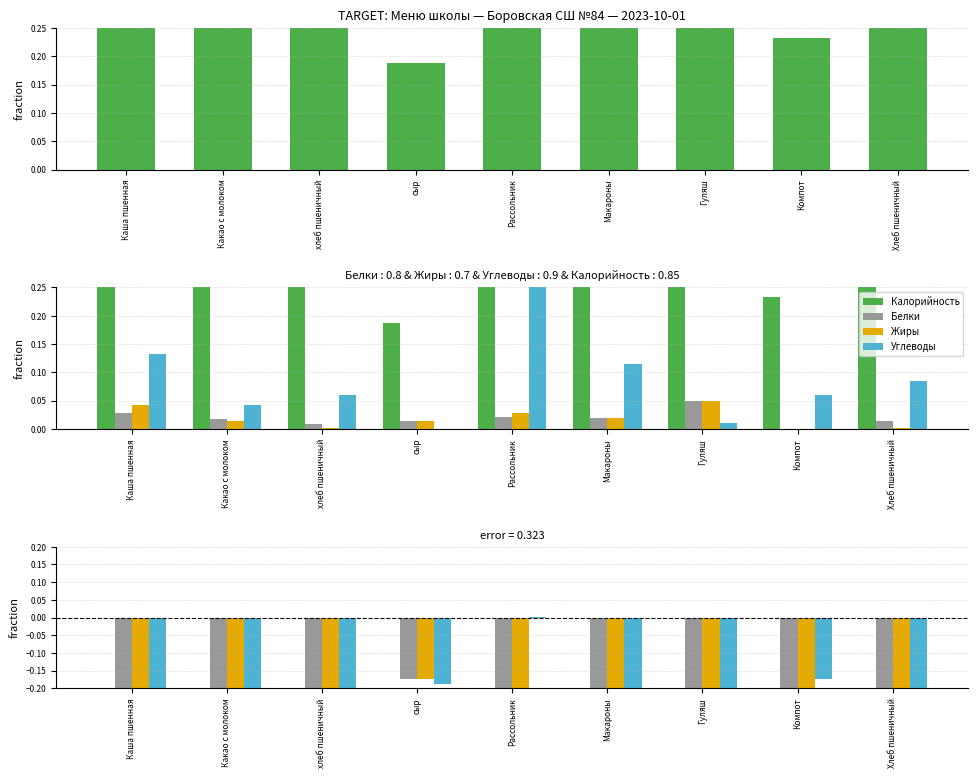

Rank the series at Макароны from highest to lowest value.

Калорийность, Углеводы, Жиры, Белки